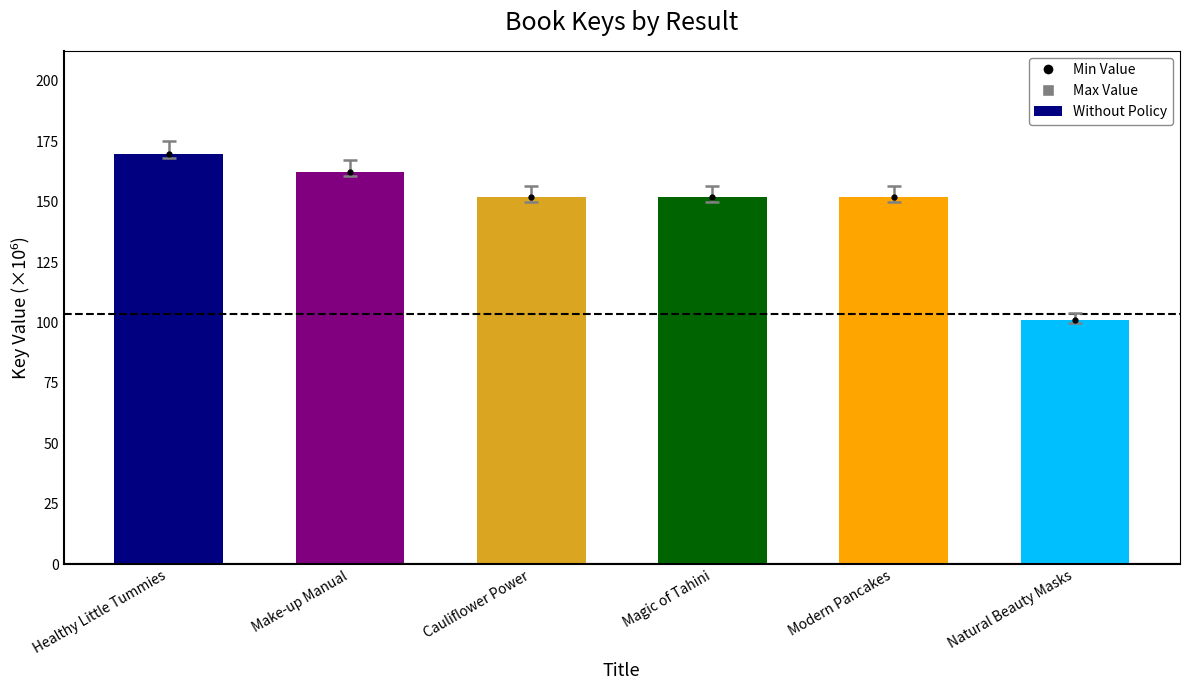

Reading left to right, list all the values displayed in this chart.

169.9	162.3	151.8	151.8	151.8	100.8